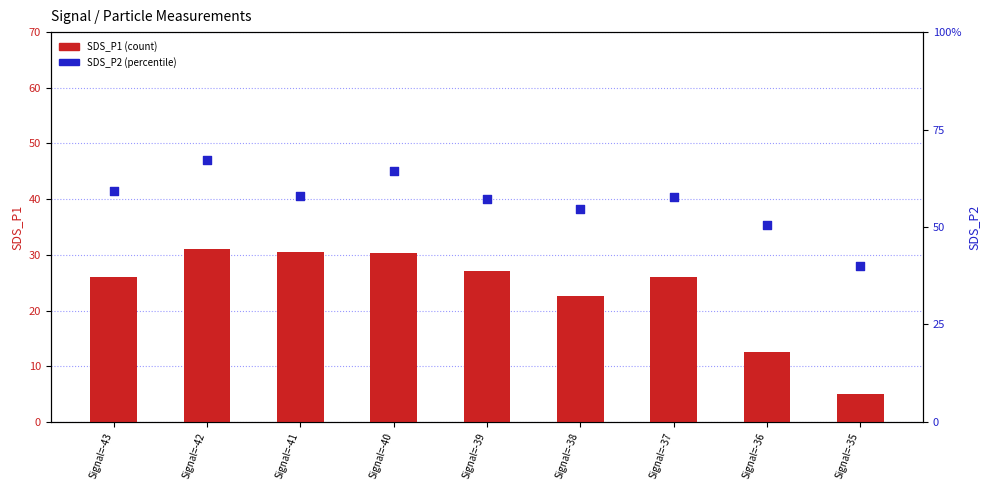

What are all the series names shown in the legend?

SDS_P1, SDS_P2